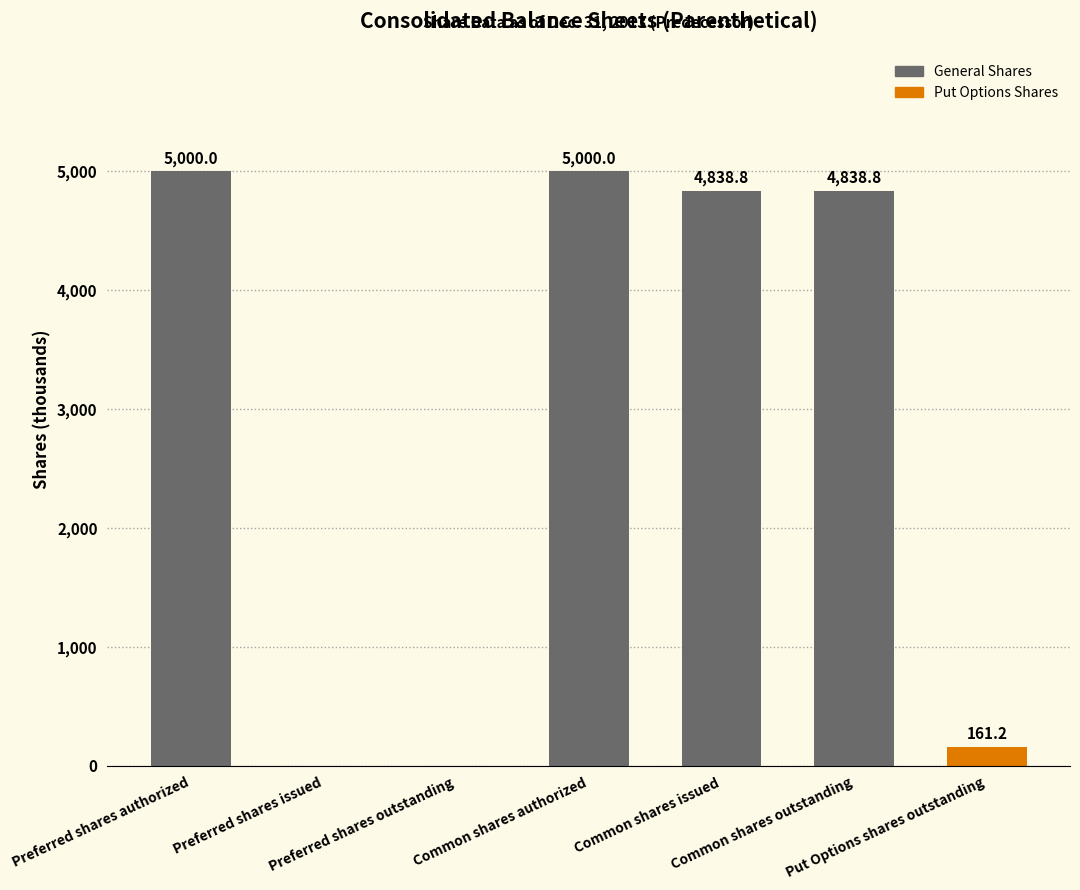

Are the bars horizontal?

No